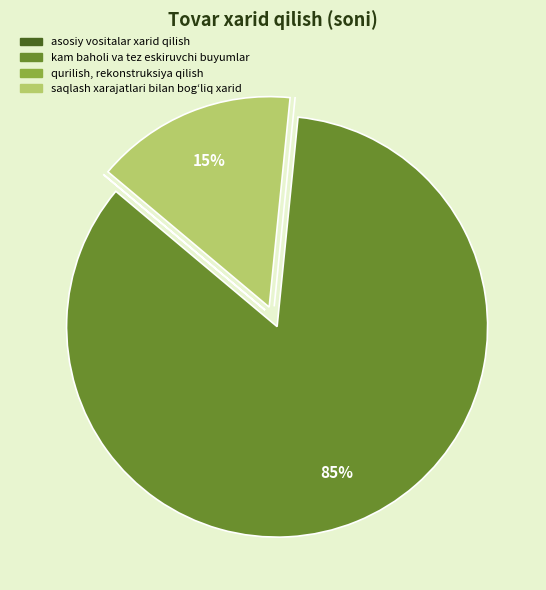

Is it true that kam baholi va tez eskiruvchi buyumlar is 78% of the pie?

False